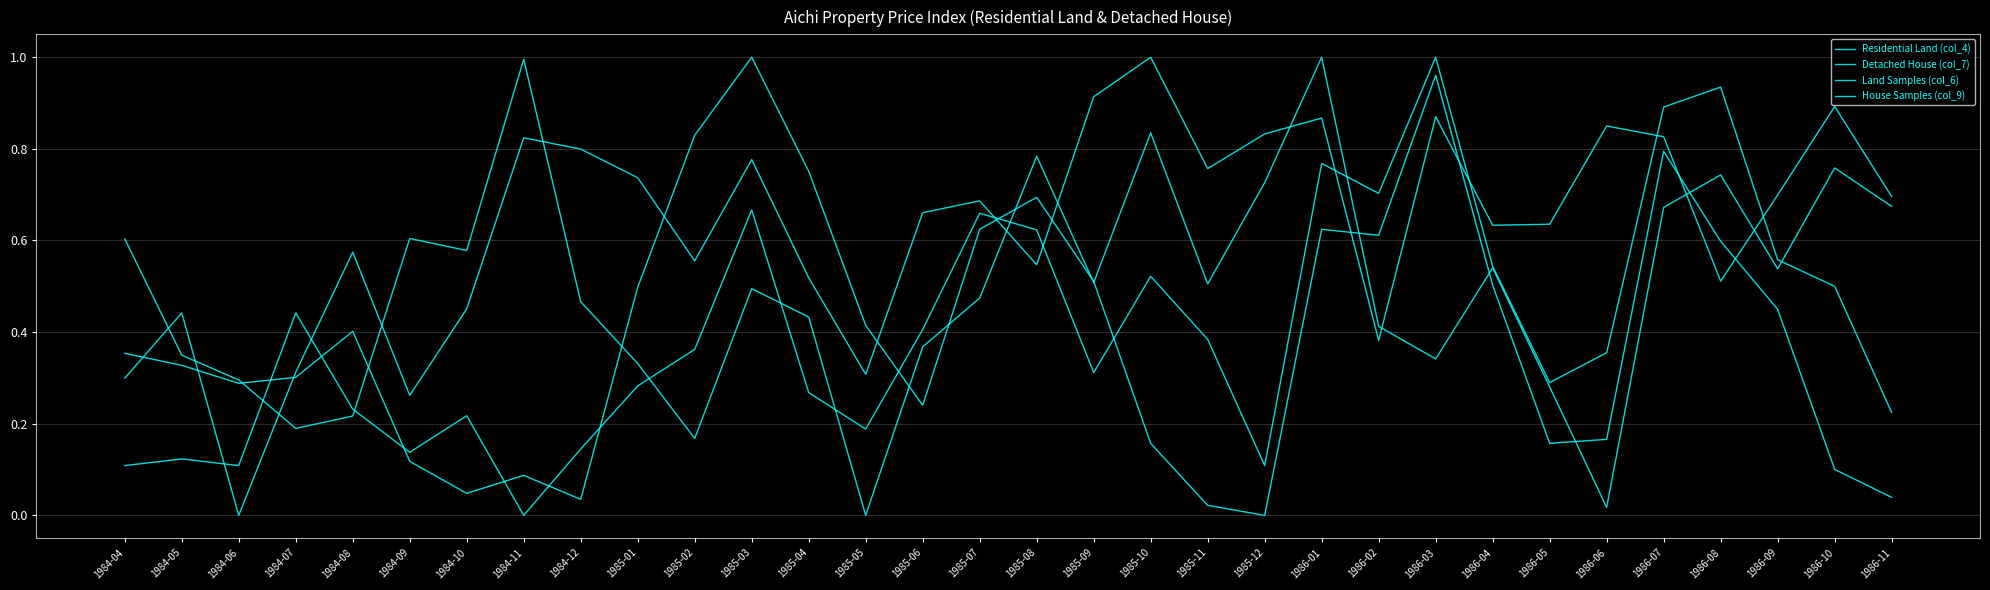

Does the chart display data point markers on the line(s)?

No